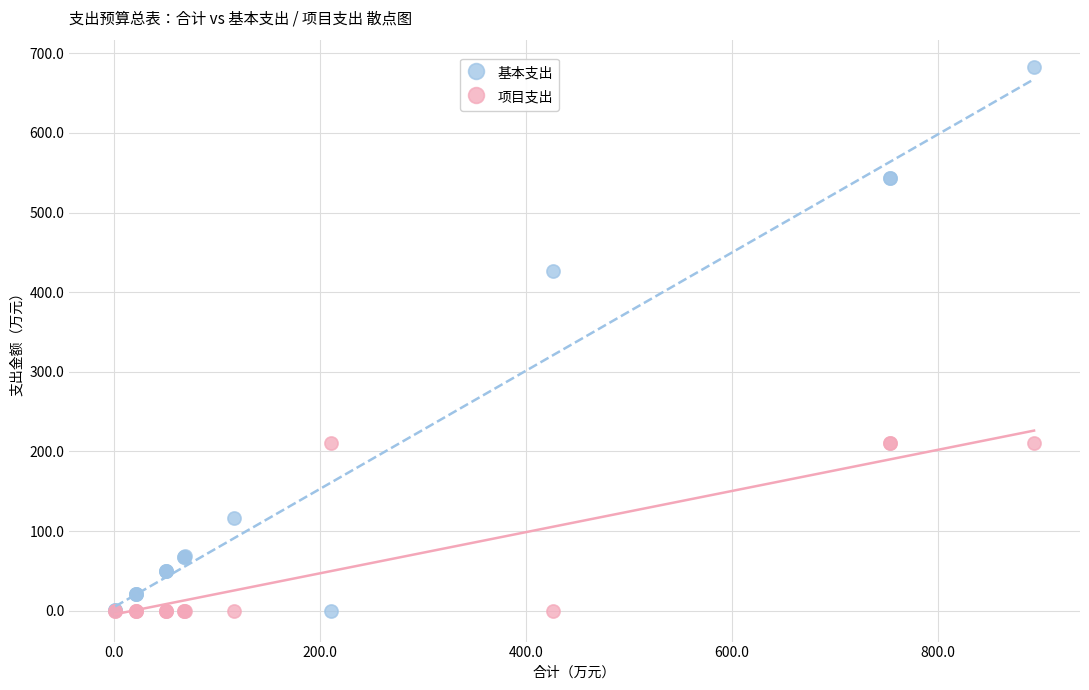

Across all series, what Y value is closest to 341?

426.3